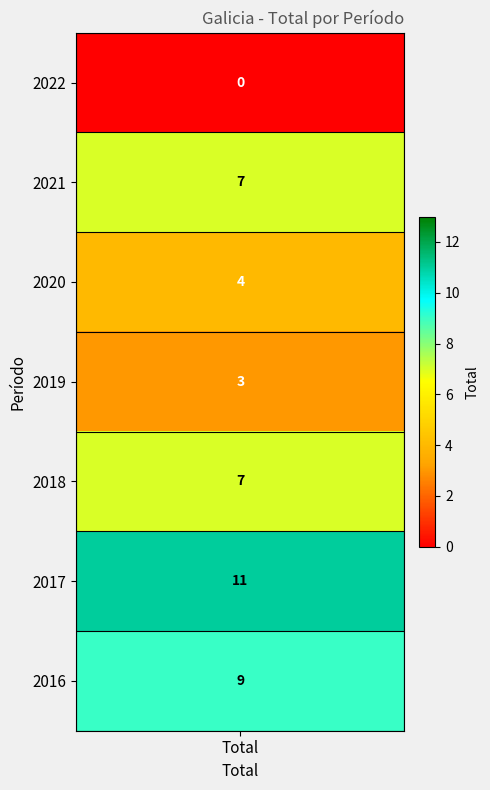

Is it true that the value at 2022 is 5?

False